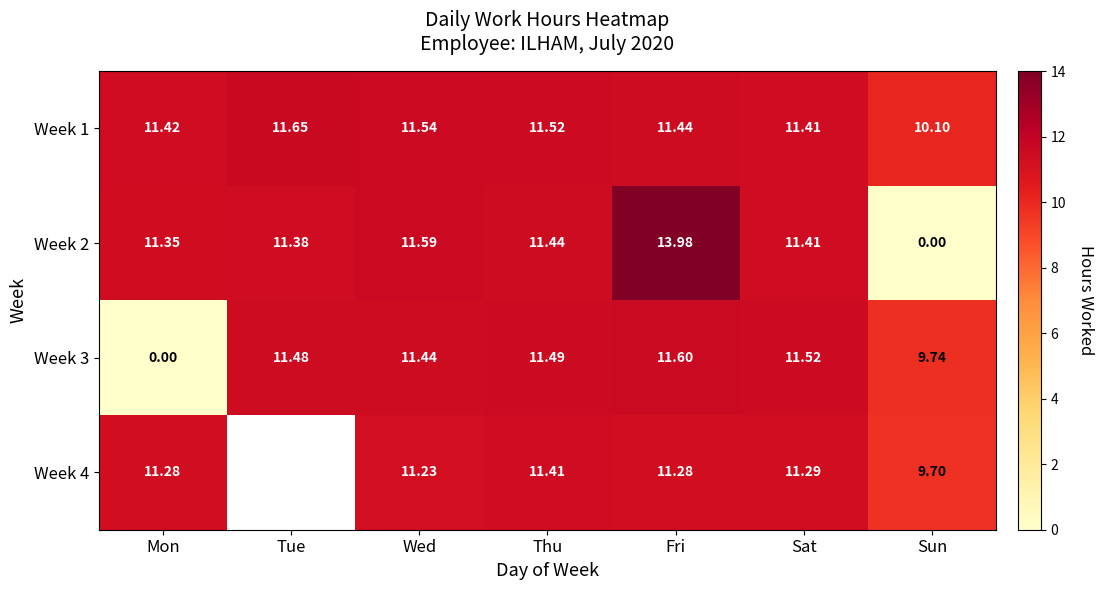

How many distinct data groups are displayed?

4